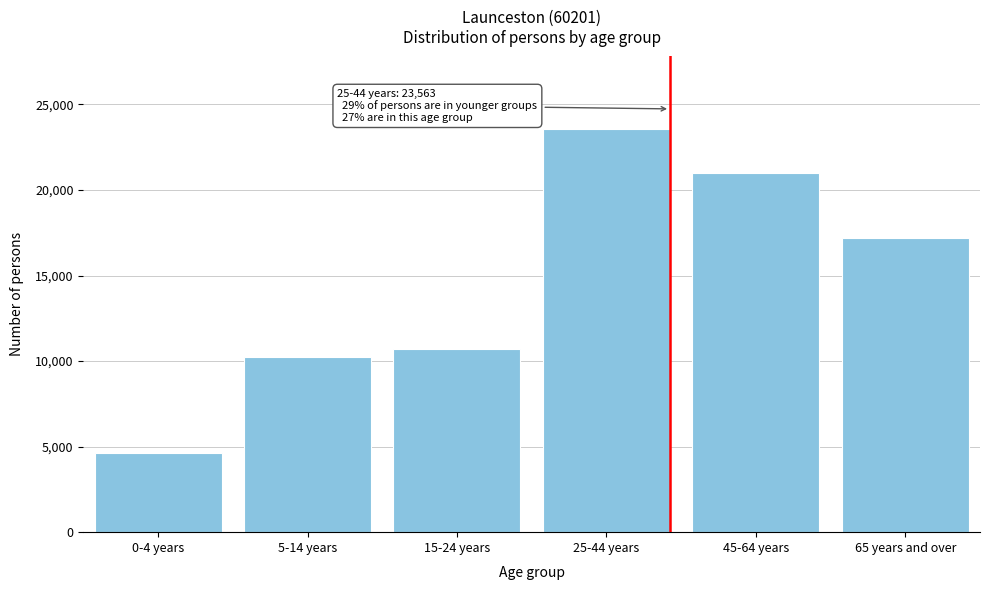

Reading right to left, list all the values displayed in this chart.

65 years and over=17172	45-64 years=21008	25-44 years=23563	15-24 years=10734	5-14 years=10268	0-4 years=4599